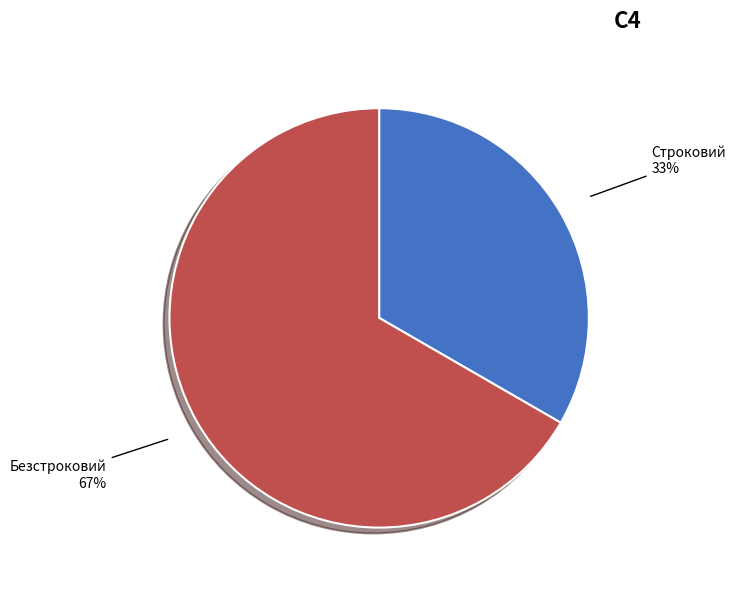

Which has a higher value, Безстроковий or Строковий?

Безстроковий